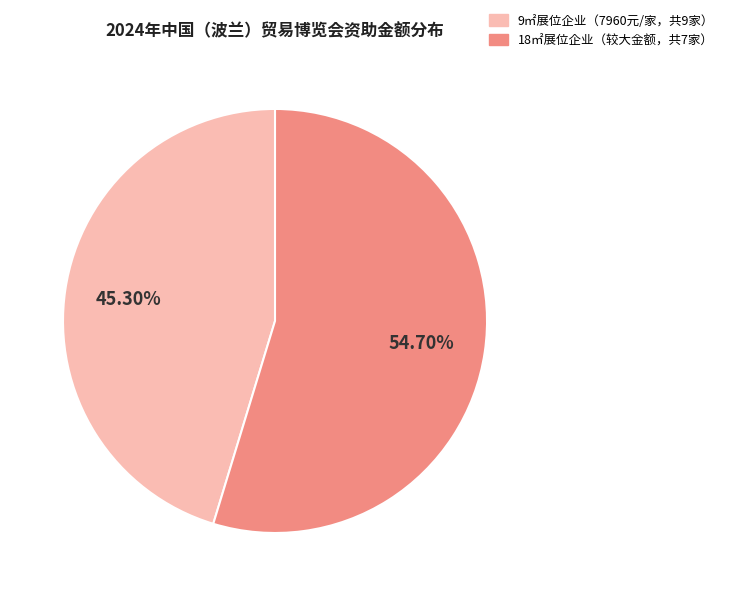

Is there a majority slice in this chart?

Yes